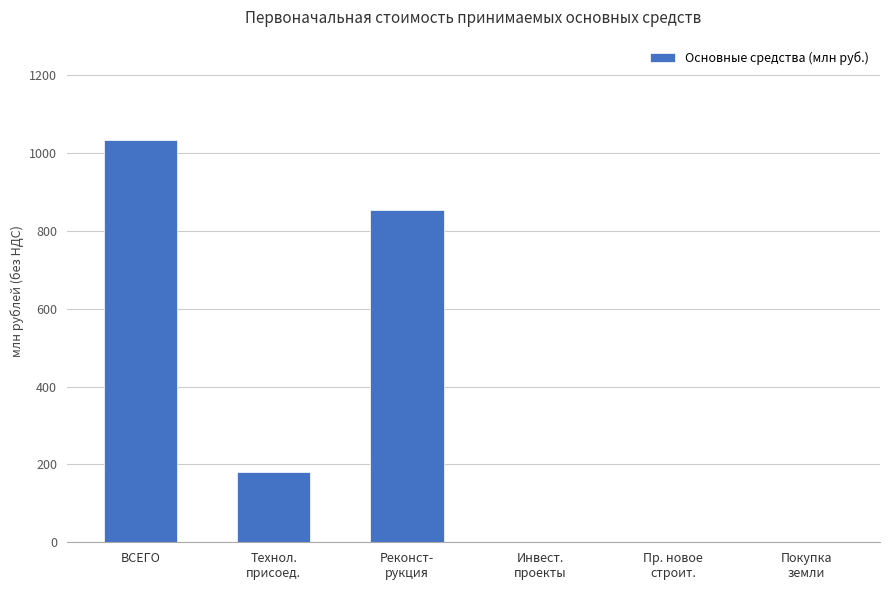

What is the change in value from Технол.
присоед. to Пр. новое
строит.?

-179.3